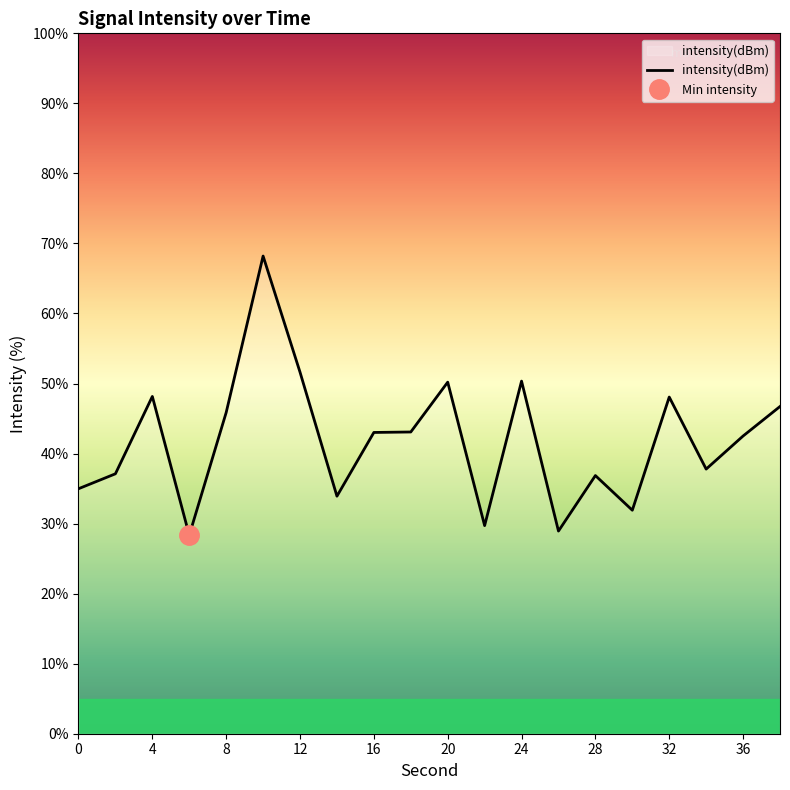

Reading right to left, extract all data points from this chart.

38=46.7	36=42.5	34=37.8	32=48.1	30=31.9	28=36.9	26=28.9	24=50.3	22=29.7	20=50.2	18=43.1	16=43.0	14=33.9	12=51.6	10=68.2	8=45.9	6=28.3	4=48.2	2=37.1	0=35.0